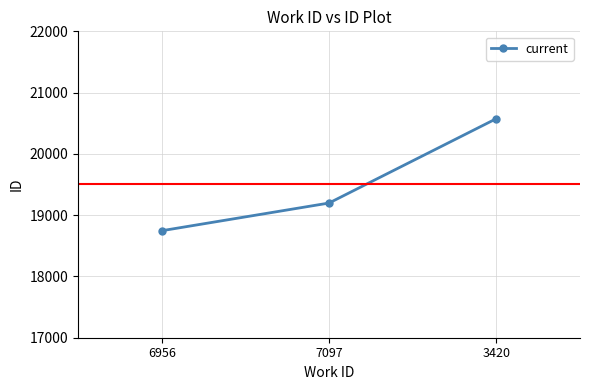

List the labels in order of value, smallest first.

6956, 7097, 3420